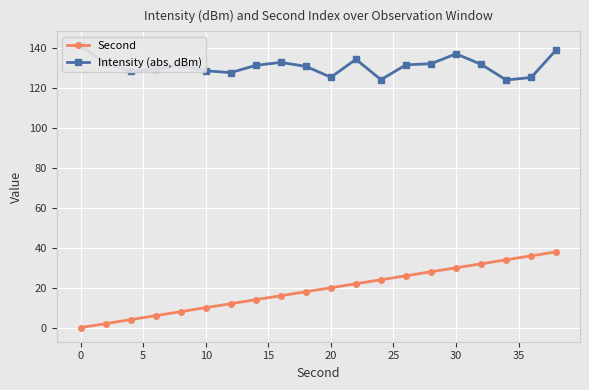

Is this an area chart (filled region under the line)?

No